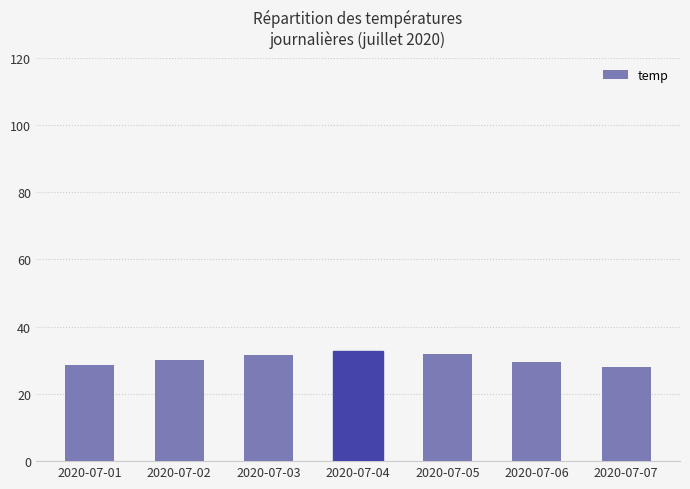

True or false: the data shows 28.7 at 2020-07-01.

True